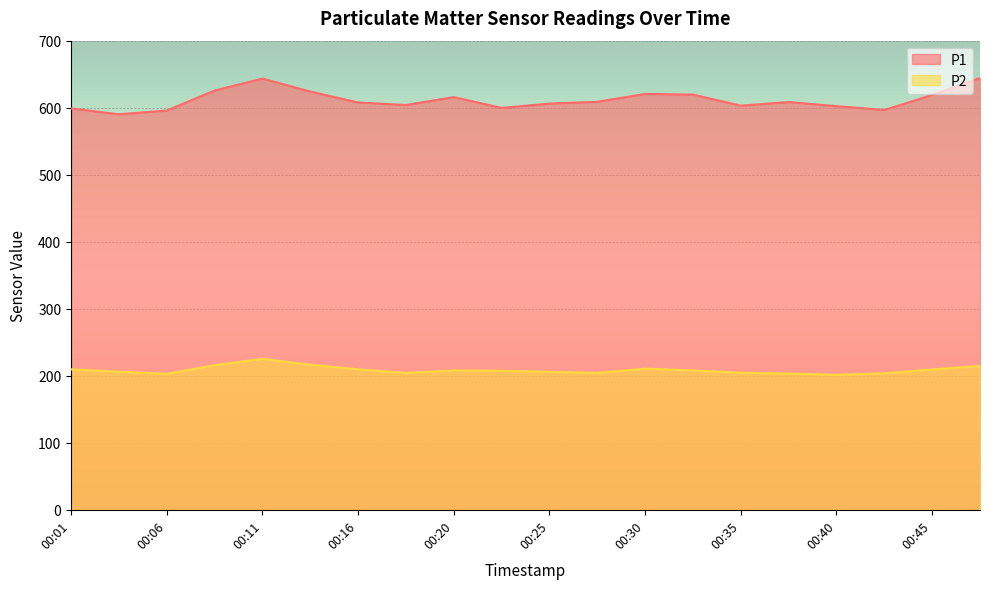

At which category is the sum across all series the highest?

00:11